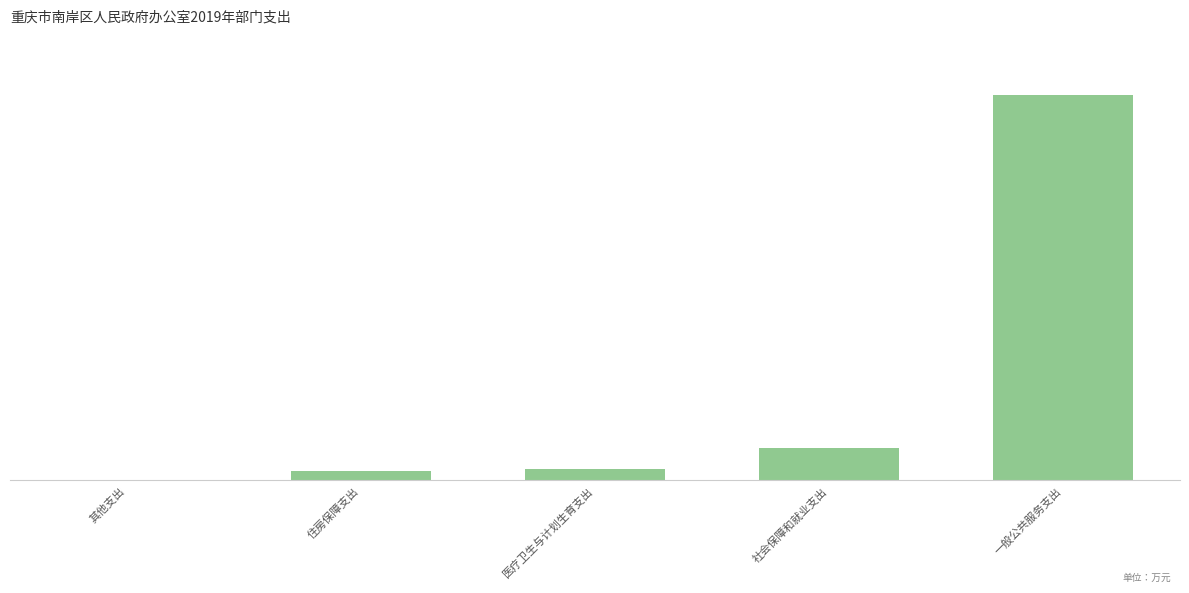

What is the sum of the values at 一般公共服务支出 and 社会保障和就业支出?

2103.3